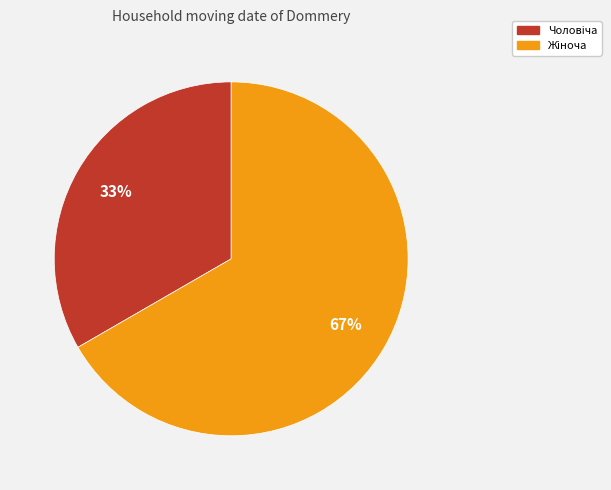

To the nearest percent, what is the average slice percentage?

50%